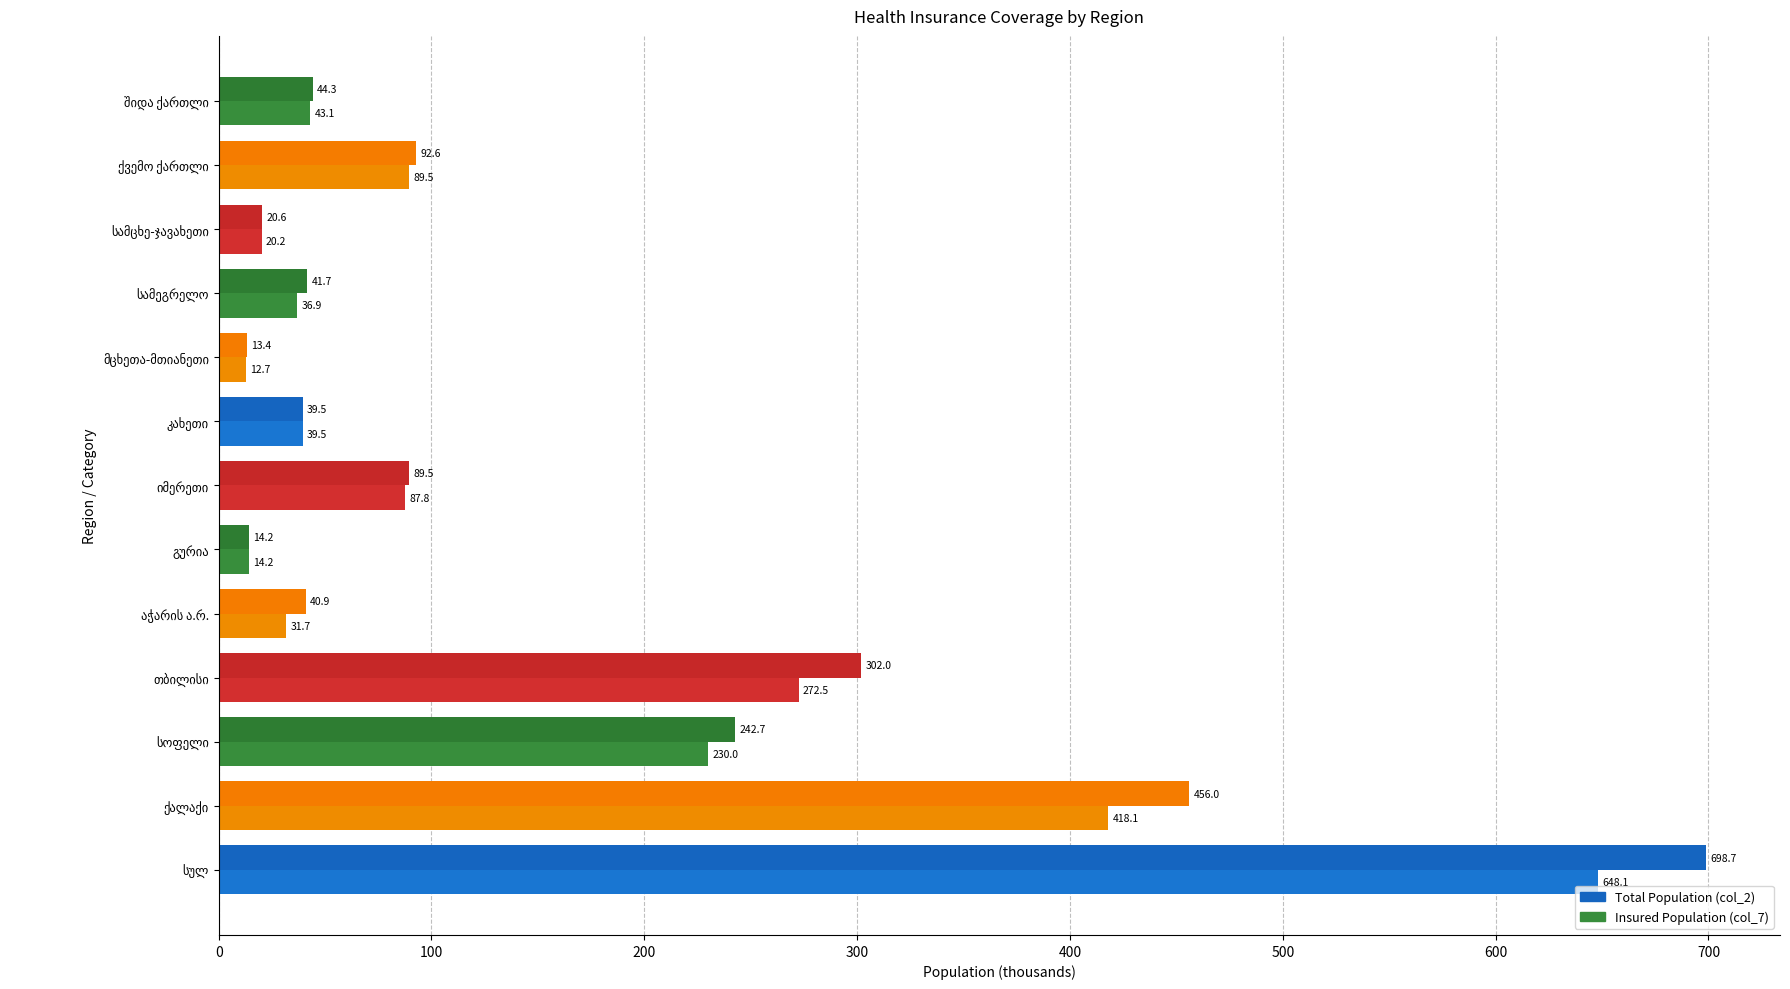

How many series are shown in this chart?

2